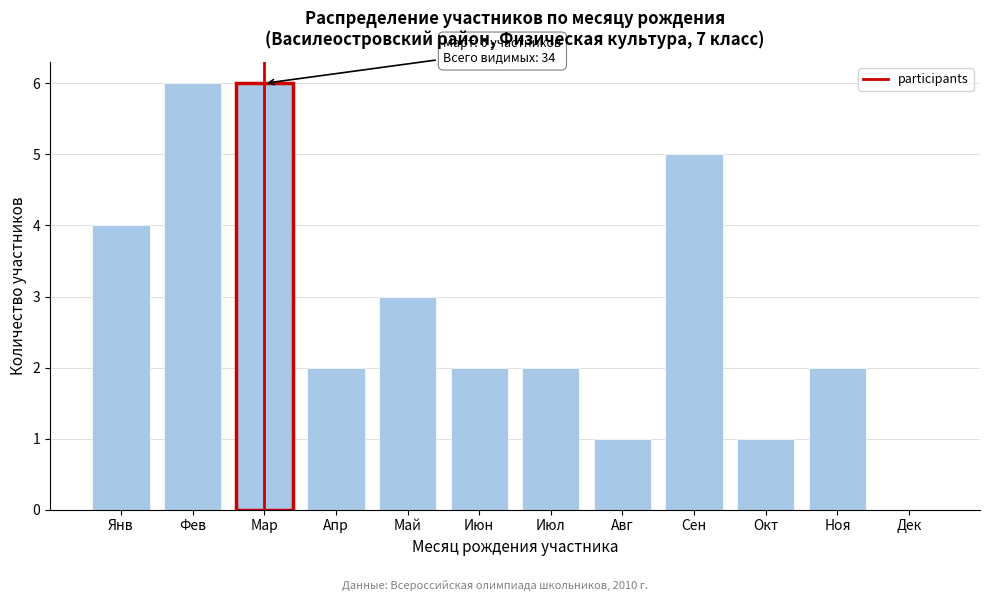

Reading right to left, list all the values displayed in this chart.

Дек=0	Ноя=2	Окт=1	Сен=5	Авг=1	Июл=2	Июн=2	Май=3	Апр=2	Мар=6	Фев=6	Янв=4